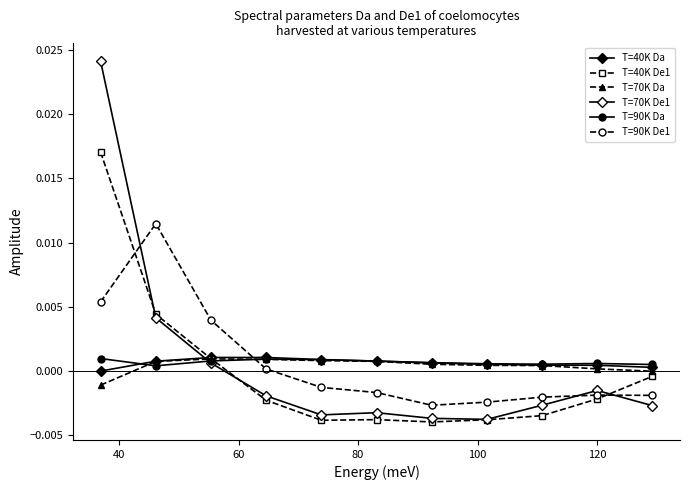

Reading left to right, extract all data points from this chart.

T=40K Da: -0.0	0.0	0.0	0.0	0.0	0.0	0.0	0.0	0.0	0.0	0.0
T=40K De1: 0.0	0.0	0.0	-0.0	-0.0	-0.0	-0.0	-0.0	-0.0	-0.0	-0.0
T=70K Da: -0.0	0.0	0.0	0.0	0.0	0.0	0.0	0.0	0.0	0.0	-0.0
T=70K De1: 0.0	0.0	0.0	-0.0	-0.0	-0.0	-0.0	-0.0	-0.0	-0.0	-0.0
T=90K Da: 0.0	0.0	0.0	0.0	0.0	0.0	0.0	0.0	0.0	0.0	0.0
T=90K De1: 0.0	0.0	0.0	0.0	-0.0	-0.0	-0.0	-0.0	-0.0	-0.0	-0.0